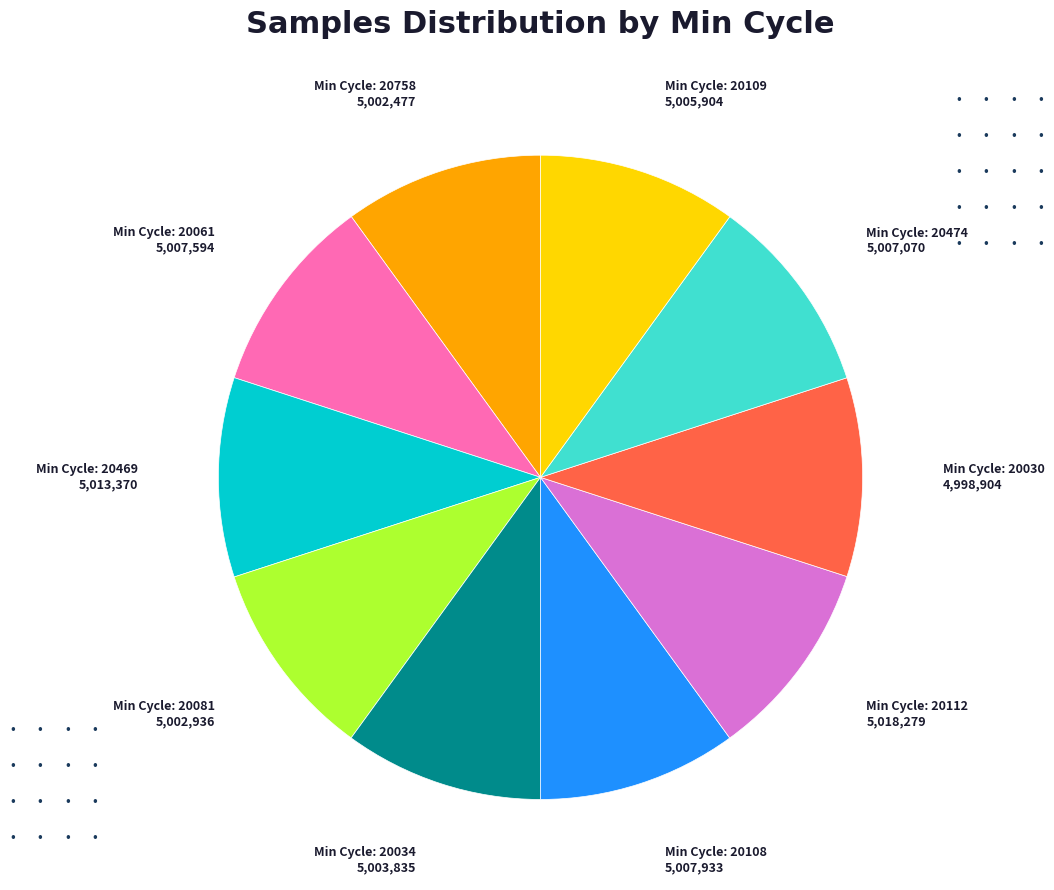

Is there any slice that represents more than half of the pie?

No